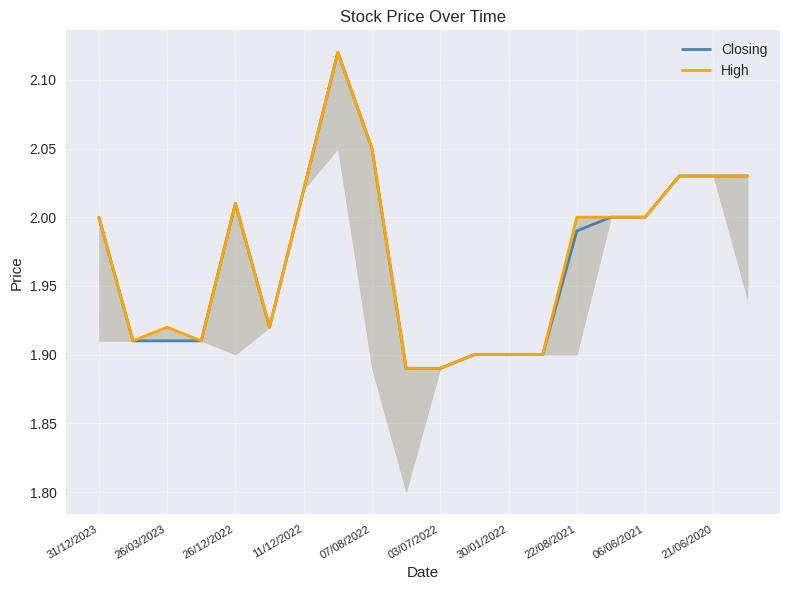

The value of Closing at 22/08/2021 is 0.5. True or false?

False